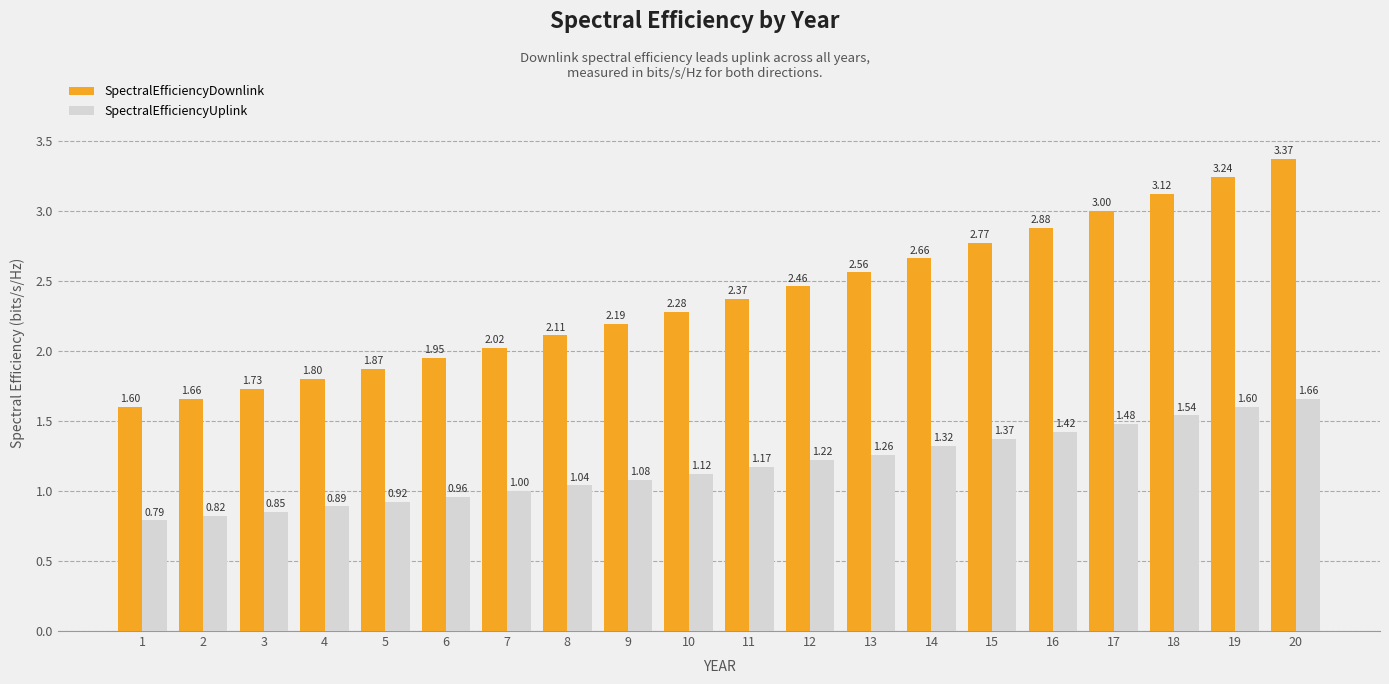

What is the lowest value of the SpectralEfficiencyDownlink series?

1.6